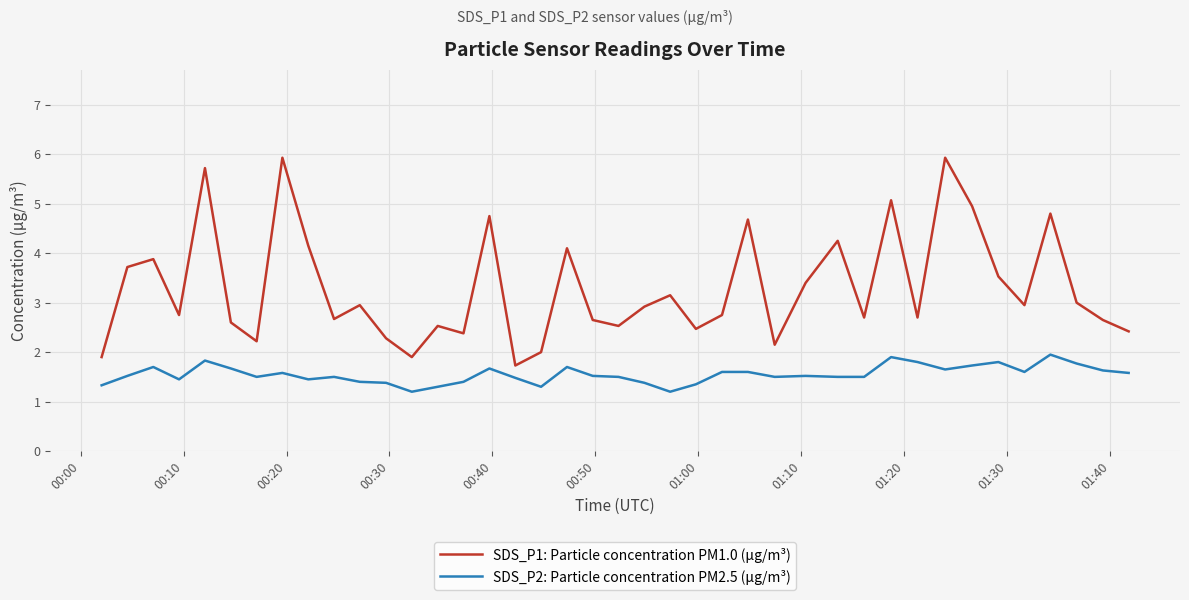

Which series has the largest total across all categories?

SDS_P1: Particle concentration PM1.0 (µg/m³)